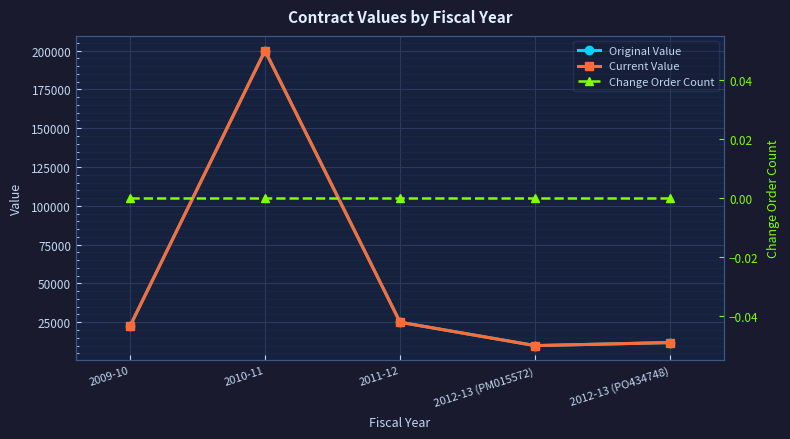

At 2012-13 (PO434748), list the series in order from largest to smallest.

Original Value, Current Value, Change Order Count